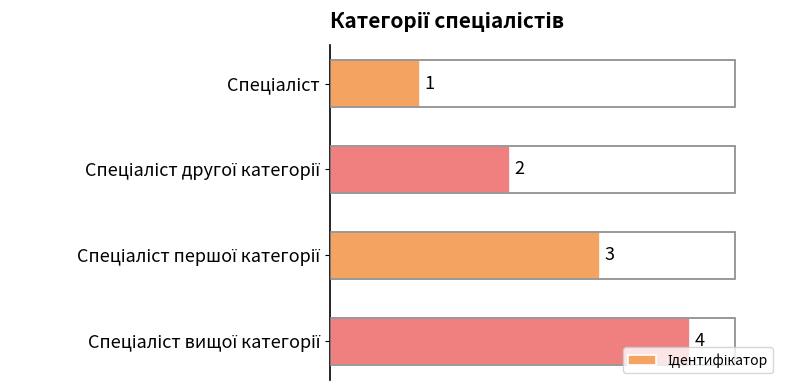

What is the maximum value shown in the chart?

4